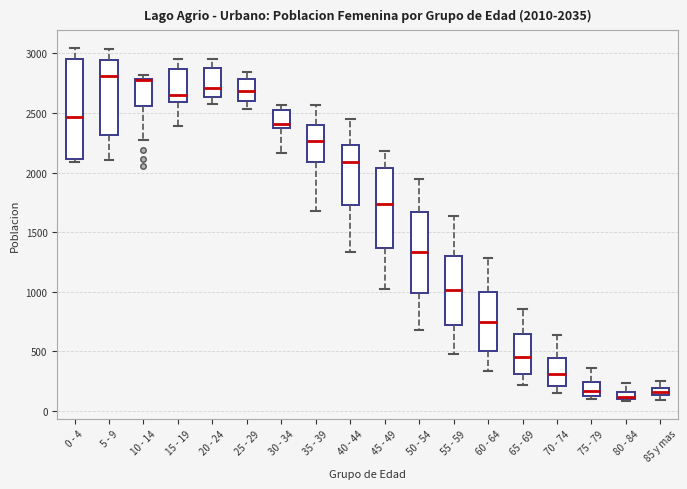

Which box is the tallest, from its lower edge to its upper edge?

0 - 4